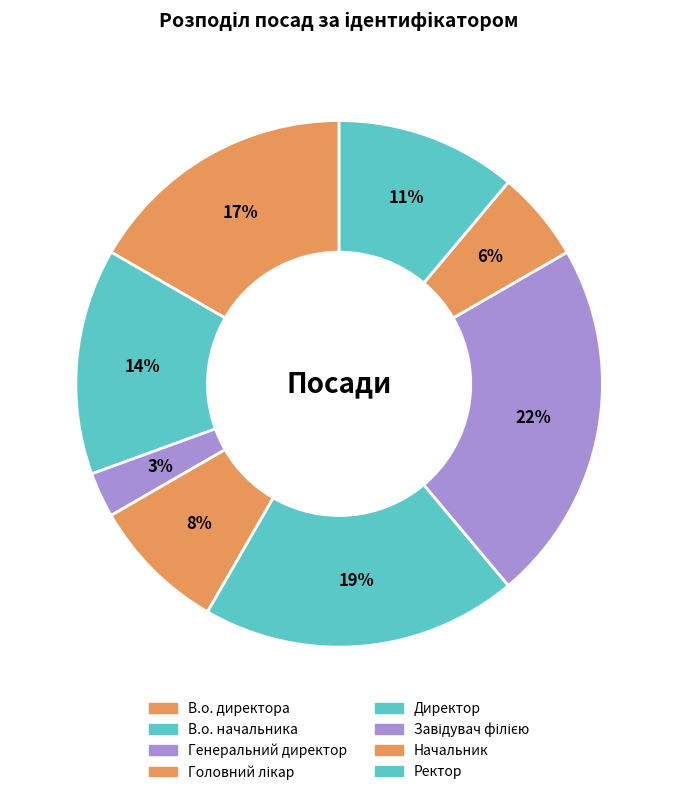

Which slice is the smallest?

Генеральний директор